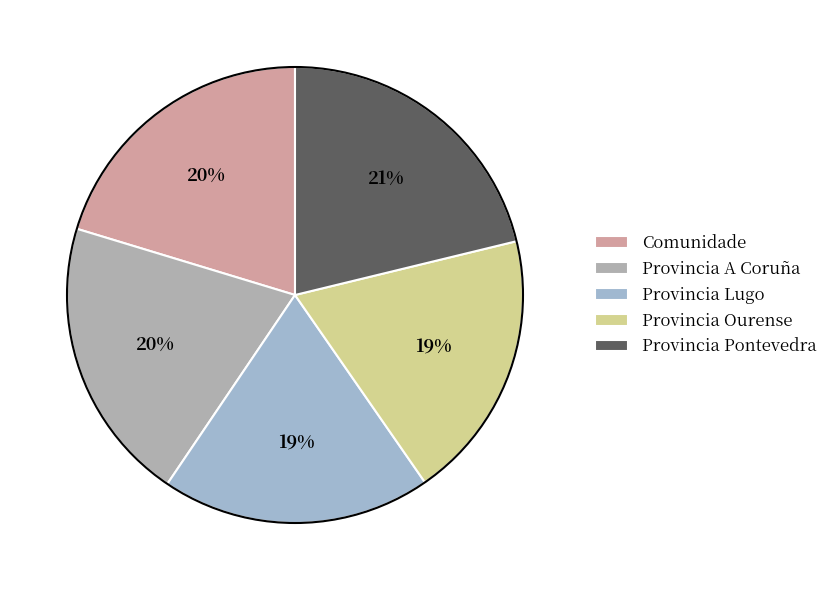

To the nearest percent, what is the difference between the largest and smallest slice percentages?

2%